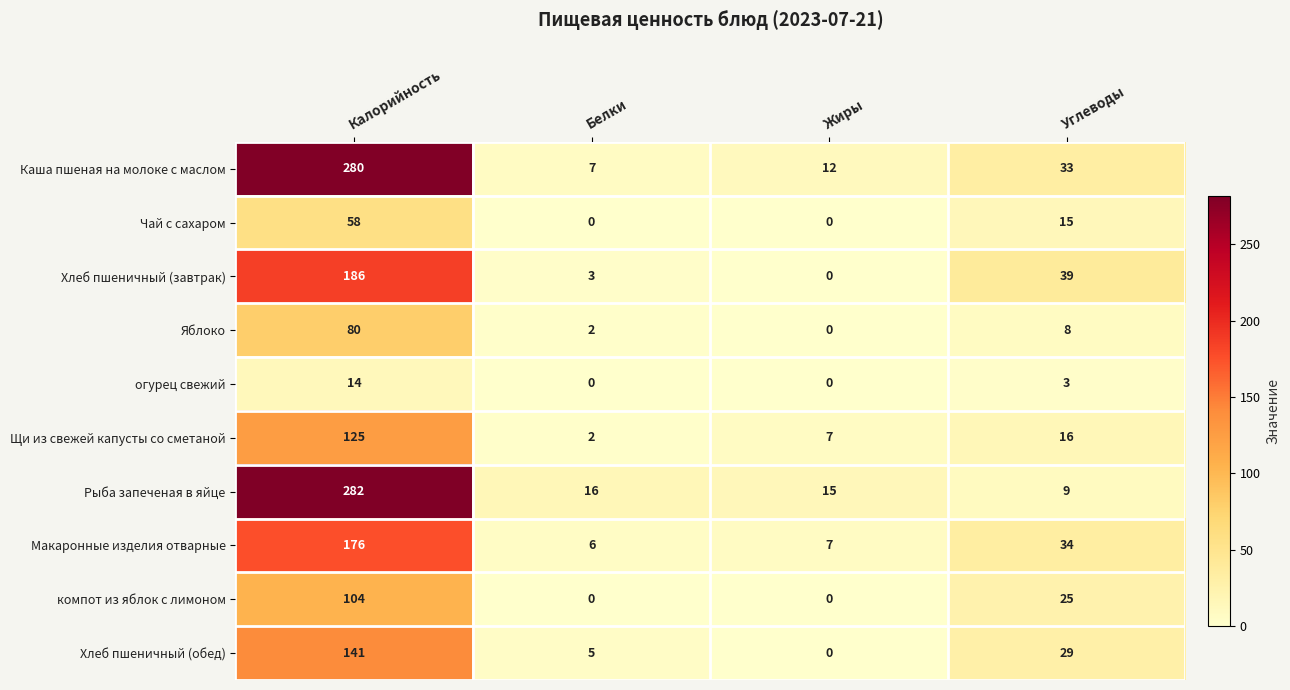

What is the total value across all series at Белки?

41